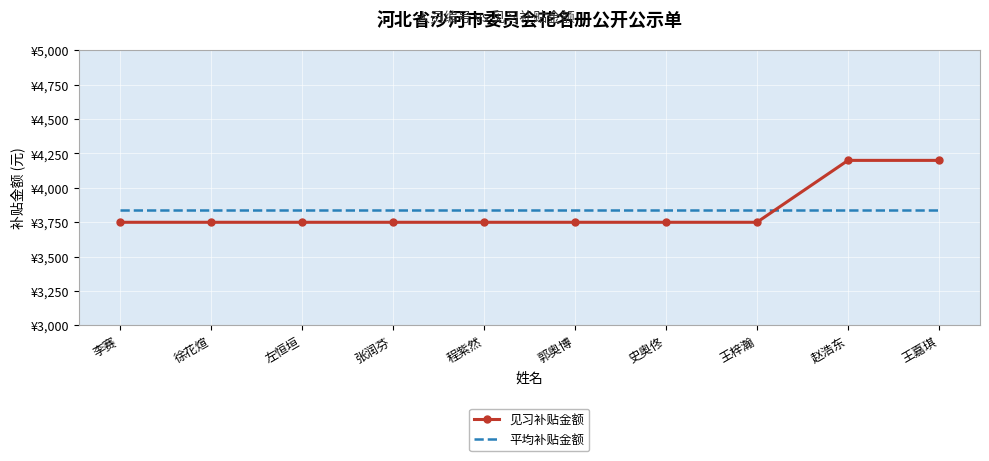

What are all the series names shown in the legend?

见习补贴金额, 平均补贴金额